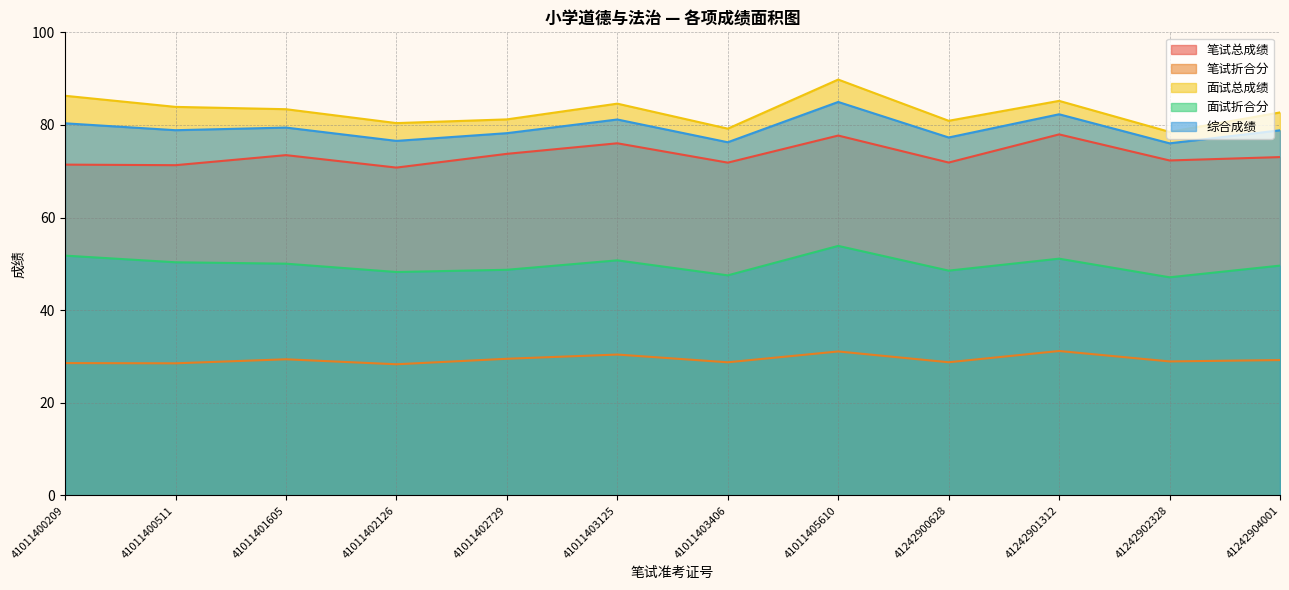

What is the maximum value shown in the chart?

89.8